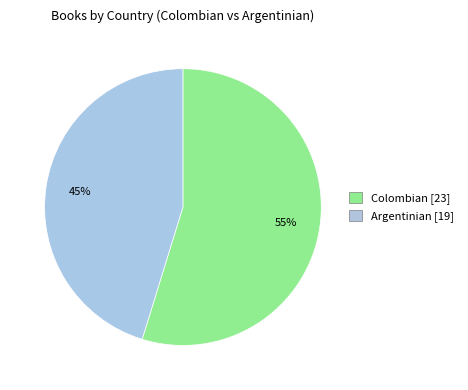

Between Colombian and Argentinian, which is larger?

Colombian